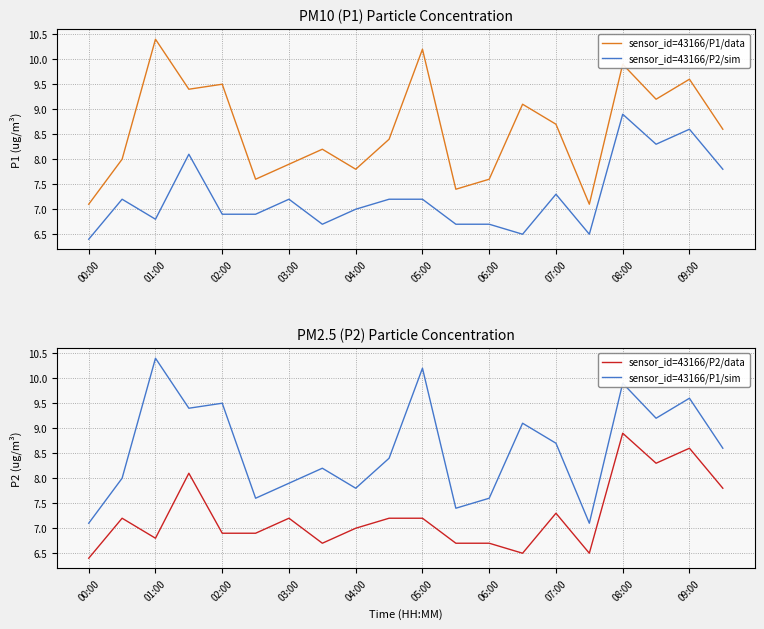

How many data points in sensor_id=43166/P1/sim are less than 8?

7